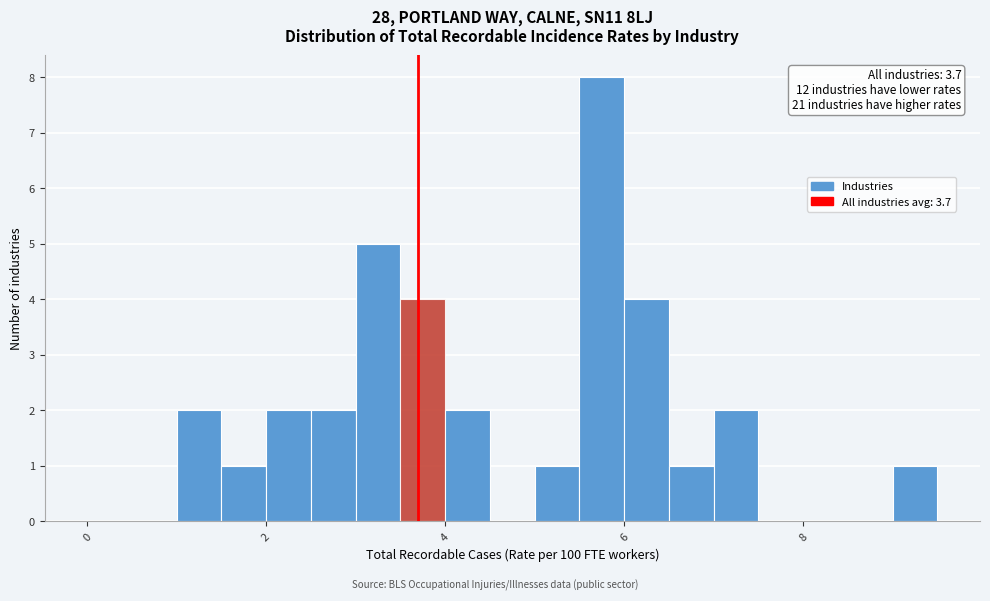

Read against the x-axis, roughly where is the centre of the tallest bar?

5.8